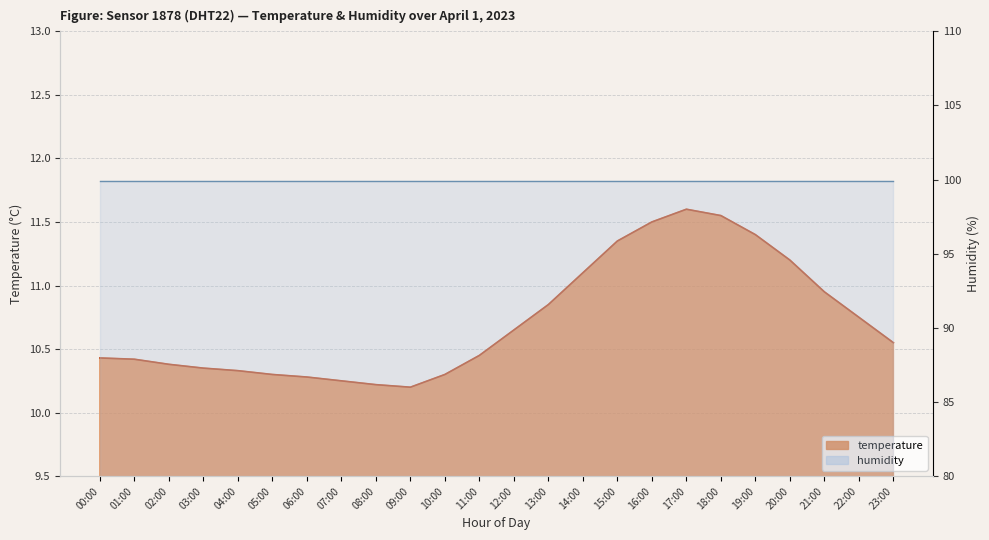

Rank the categories by value from highest to lowest.

17:00, 18:00, 16:00, 19:00, 15:00, 20:00, 14:00, 21:00, 13:00, 22:00, 12:00, 23:00, 11:00, 00:00, 01:00, 02:00, 03:00, 04:00, 05:00, 10:00, 06:00, 07:00, 08:00, 09:00